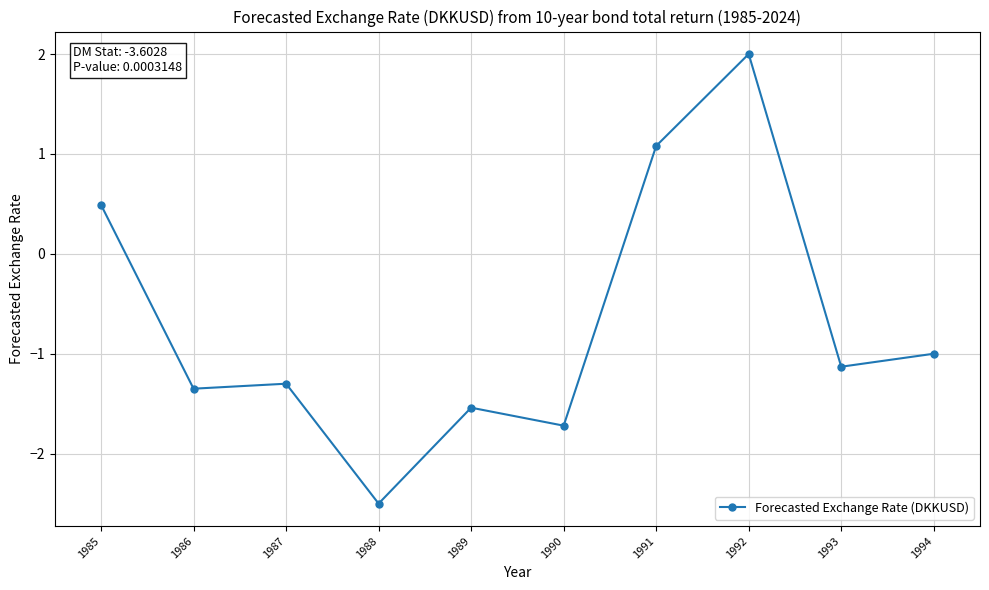

True or false: the data has more than 1 interior local peaks.

True